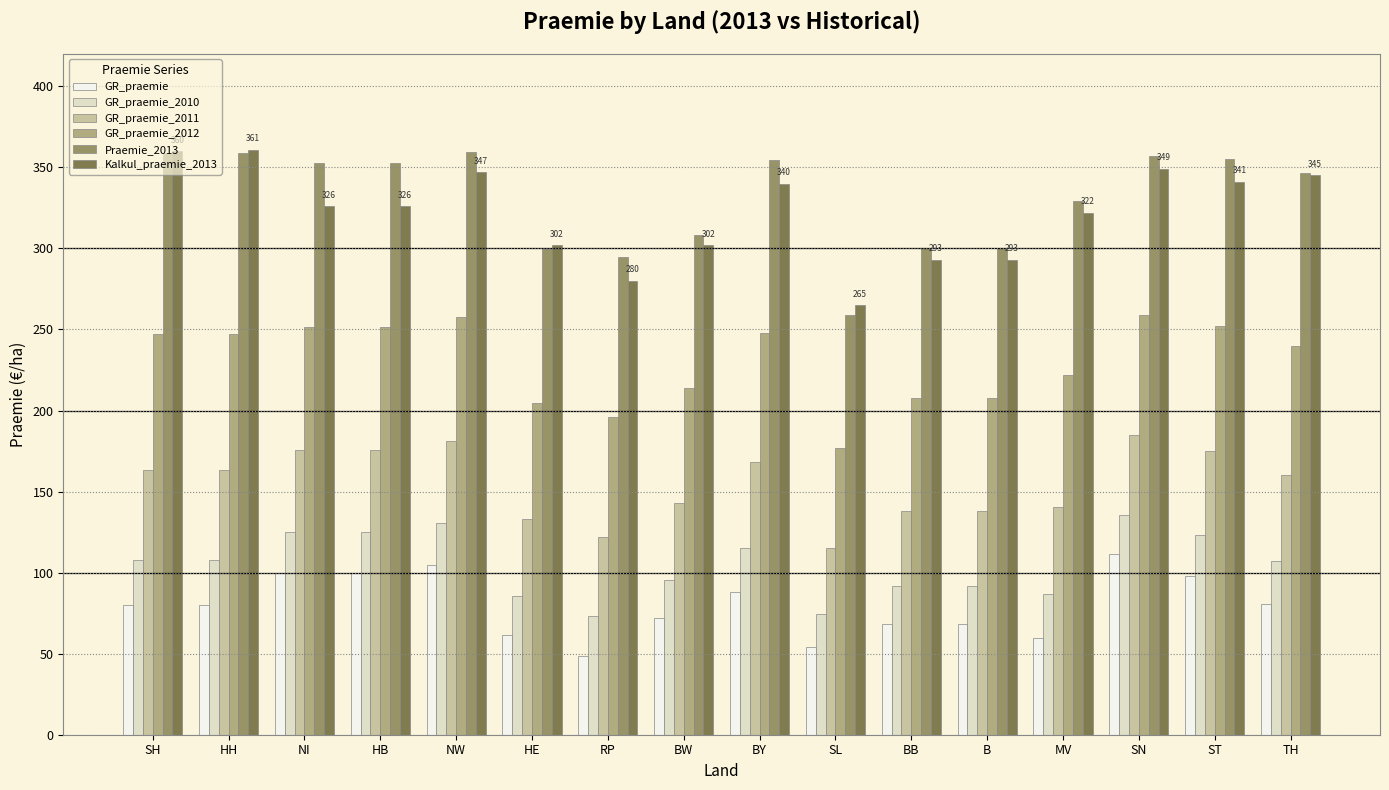

What is the highest value of the GR_praemie series?

111.2